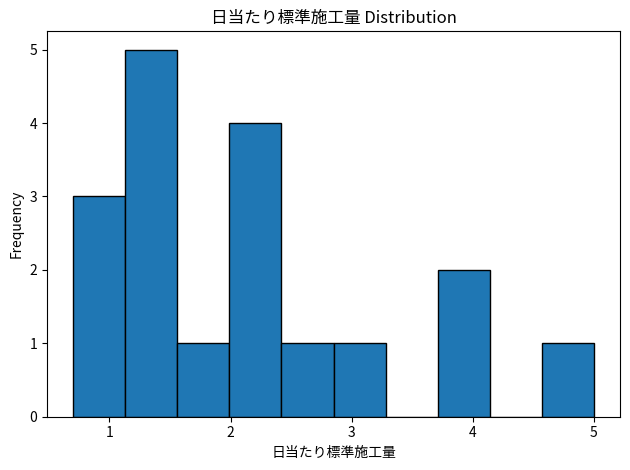

Reading left to right, transcribe this chart: for each bar, give the range it covers on the x-axis and its height. Neither the bar edges nor the heights are printed on the chart, so give them approximately, as read against the axes.

0.70 to 1.13: 3
1.13 to 1.56: 5
1.56 to 1.99: 1
1.99 to 2.42: 4
2.42 to 2.85: 1
2.85 to 3.28: 1
3.28 to 3.71: 0
3.71 to 4.14: 2
4.14 to 4.57: 0
4.57 to 5.00: 1